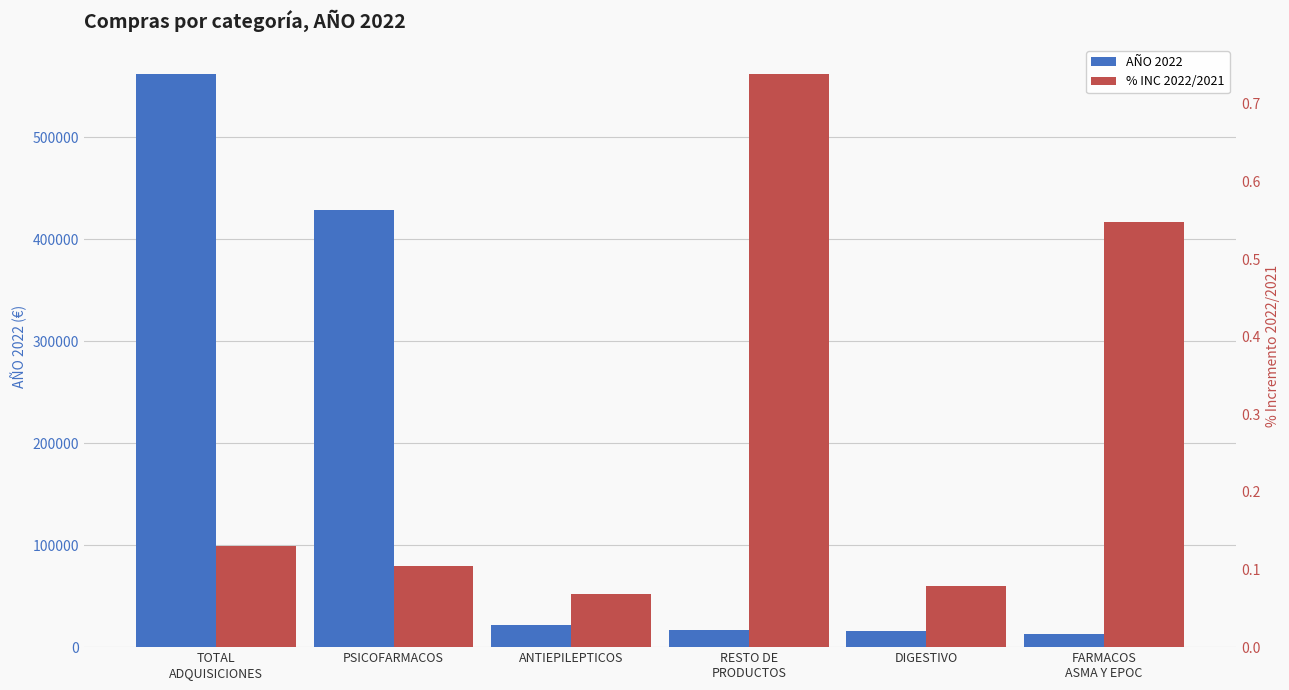

What is the smallest value displayed?

0.1